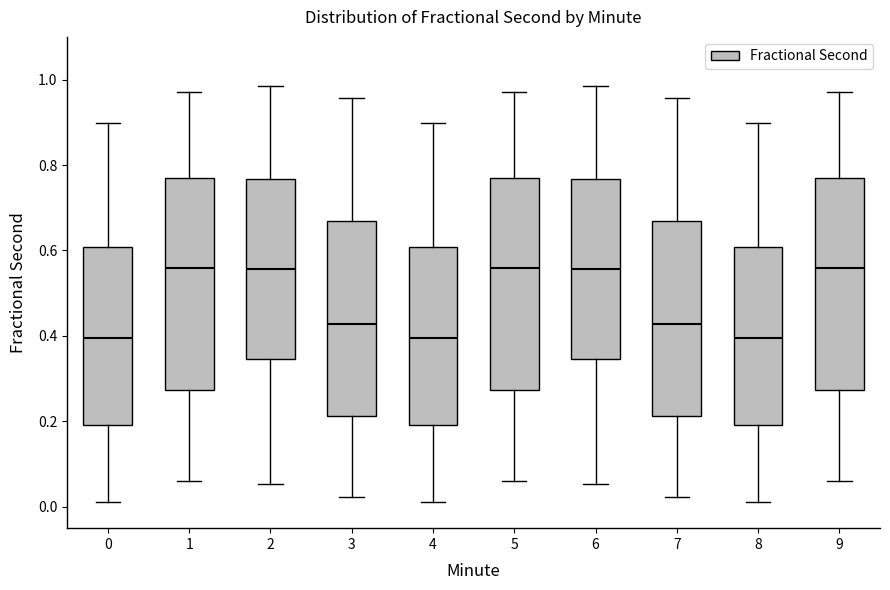

Reading left to right, transcribe this box plot: for each box, give where its median line is, the range the box spans, and where its two whiskers end, as read against the y-axis. The values are not printed on the chart, so give them approximately, as read against the axis.

0: median 0.40, box 0.20 to 0.60, whiskers 0.02 to 0.90
1: median 0.56, box 0.28 to 0.78, whiskers 0.06 to 0.98
2: median 0.56, box 0.34 to 0.76, whiskers 0.06 to 0.98
3: median 0.42, box 0.22 to 0.66, whiskers 0.02 to 0.96
4: median 0.40, box 0.20 to 0.60, whiskers 0.02 to 0.90
5: median 0.56, box 0.28 to 0.78, whiskers 0.06 to 0.98
6: median 0.56, box 0.34 to 0.76, whiskers 0.06 to 0.98
7: median 0.42, box 0.22 to 0.66, whiskers 0.02 to 0.96
8: median 0.40, box 0.20 to 0.60, whiskers 0.02 to 0.90
9: median 0.56, box 0.28 to 0.78, whiskers 0.06 to 0.98